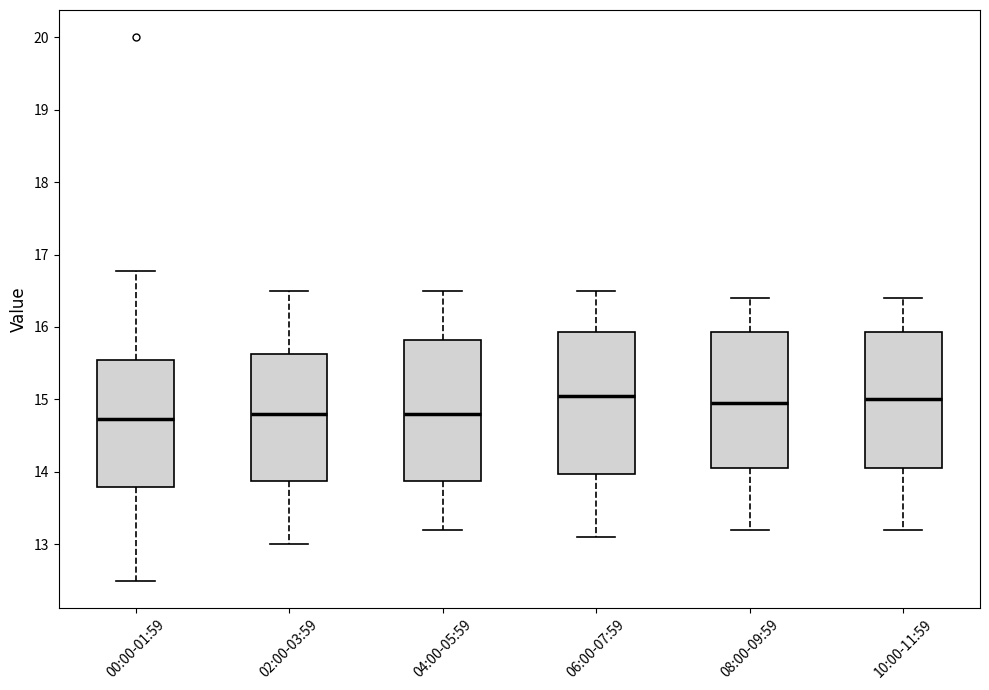

Reading left to right, transcribe this box plot: for each box, give where its median line is, the range the box spans, and where its two whiskers end, as read against the y-axis. The values are not printed on the chart, so give them approximately, as read against the axis.

00:00-01:59: median 14.7, box 13.8 to 15.5, whiskers 12.5 to 16.8
02:00-03:59: median 14.8, box 13.9 to 15.6, whiskers 13.0 to 16.5
04:00-05:59: median 14.8, box 13.9 to 15.8, whiskers 13.2 to 16.5
06:00-07:59: median 15.1, box 14.0 to 15.9, whiskers 13.1 to 16.5
08:00-09:59: median 15.0, box 14.1 to 15.9, whiskers 13.2 to 16.4
10:00-11:59: median 15.0, box 14.1 to 15.9, whiskers 13.2 to 16.4